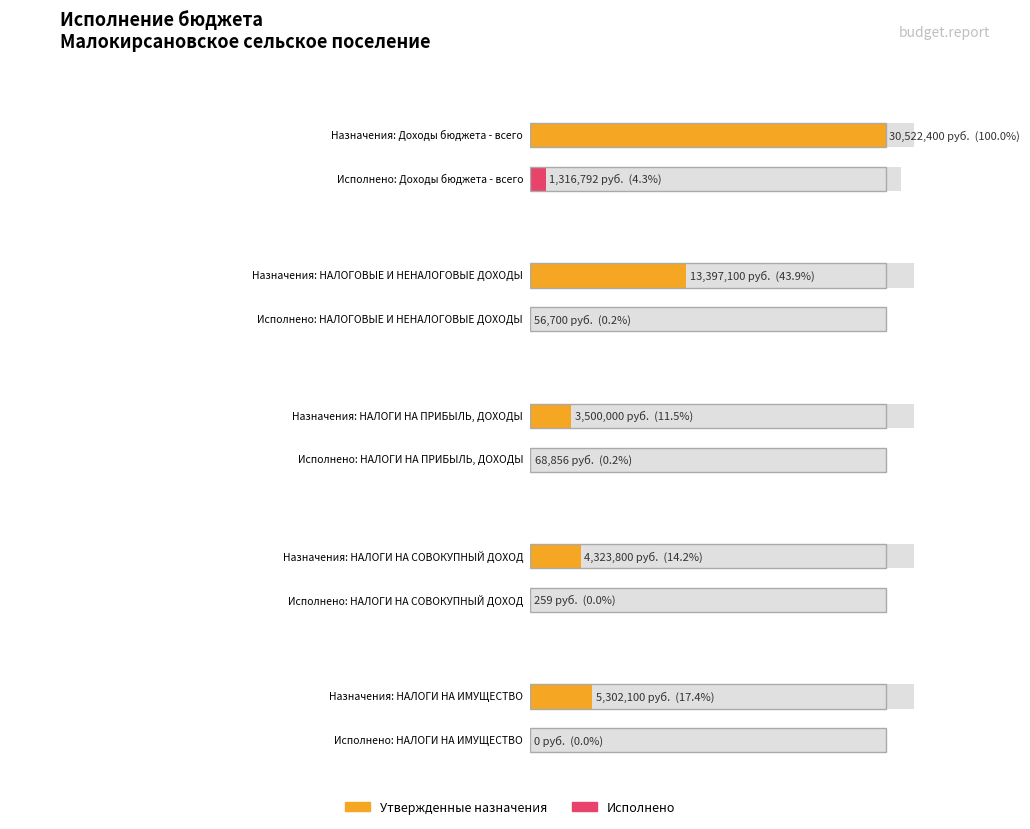

At which category is the sum across all series the highest?

Доходы бюджета - всего